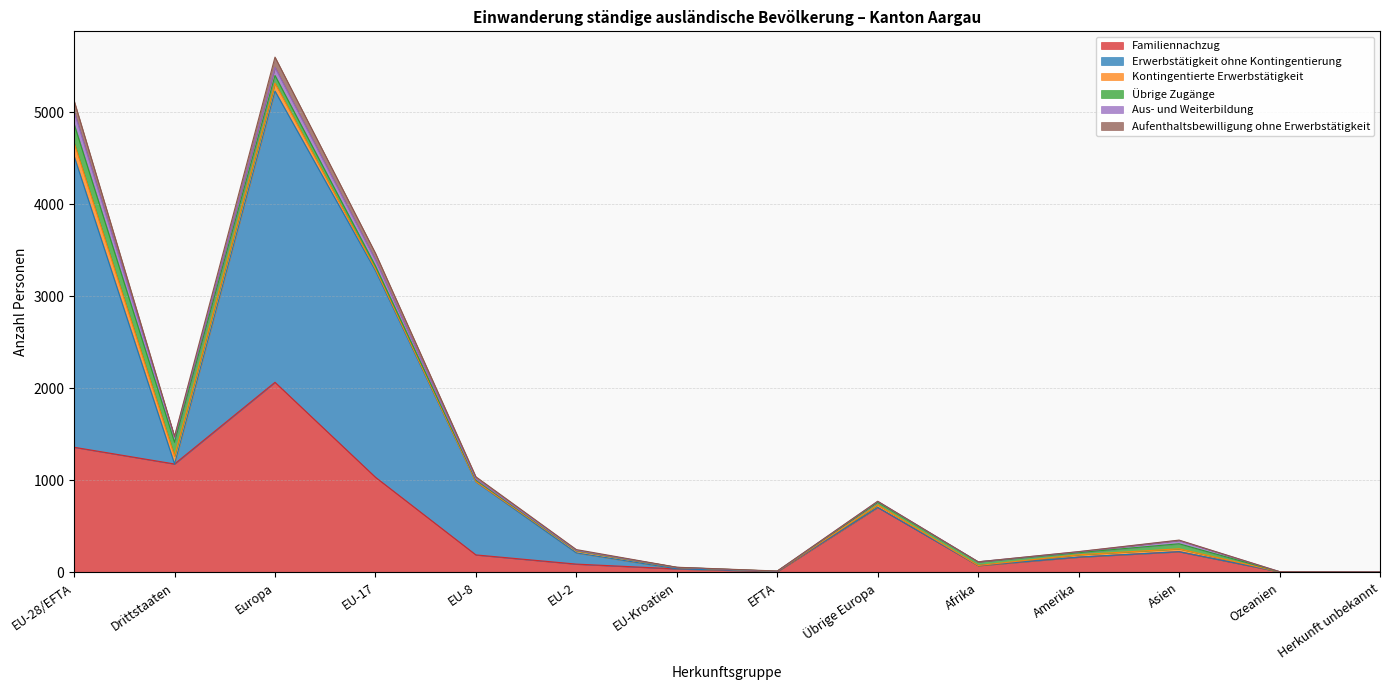

Is the value of Aufenthaltsbewilligung ohne Erwerbstätigkeit at EU-17 greater than the value of Kontingentierte Erwerbstätigkeit at Asien?

Yes